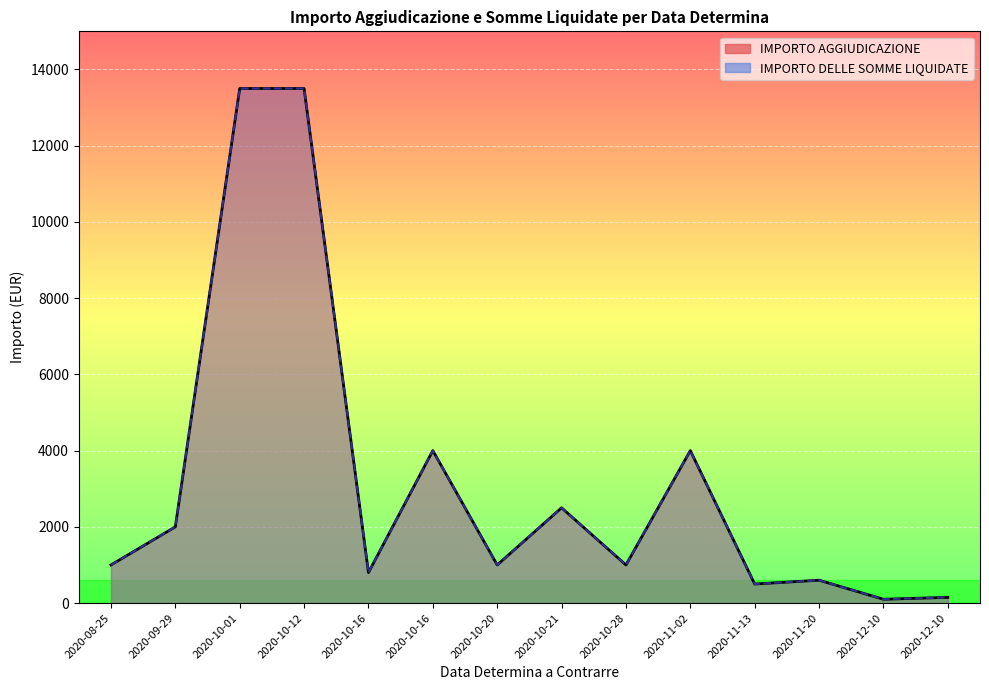

True or false: IMPORTO AGGIUDICAZIONE has a value of 150 at 2020-12-10.

True